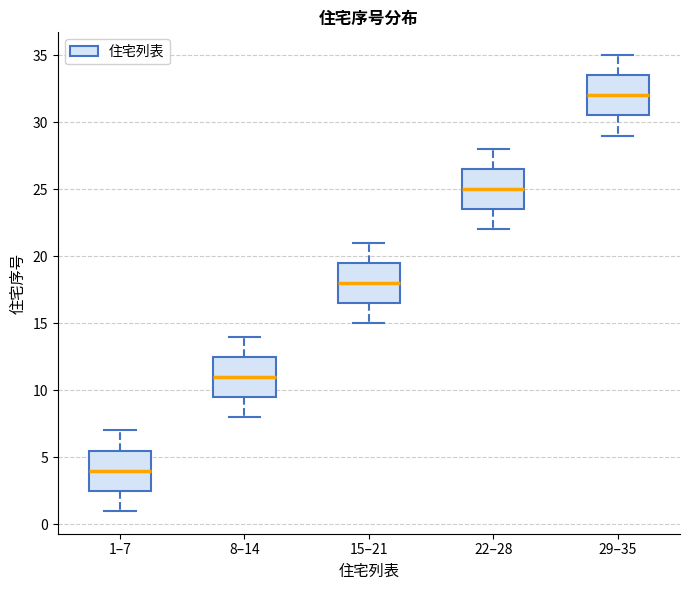

Reading left to right, read every box against the y-axis: the position of its median line, the range the box covers, and the ends of its whiskers. The values are not printed on the chart, so give them approximately, as read against the axis.

1–7: median 4.0, box 2.5 to 5.5, whiskers 1.0 to 7.0
8–14: median 11.0, box 9.5 to 12.5, whiskers 8.0 to 14.0
15–21: median 18.0, box 16.5 to 19.5, whiskers 15.0 to 21.0
22–28: median 25.0, box 23.5 to 26.5, whiskers 22.0 to 28.0
29–35: median 32.0, box 30.5 to 33.5, whiskers 29.0 to 35.0